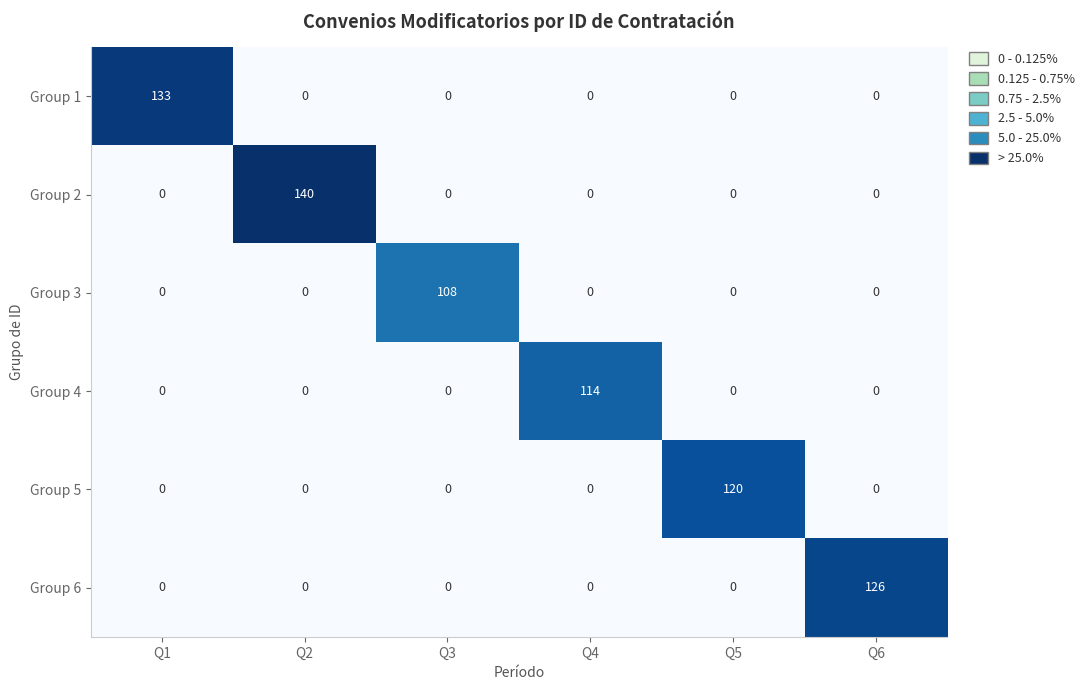

Rank the series by their maximum value, from highest to lowest.

Group 2, Group 1, Group 6, Group 5, Group 4, Group 3